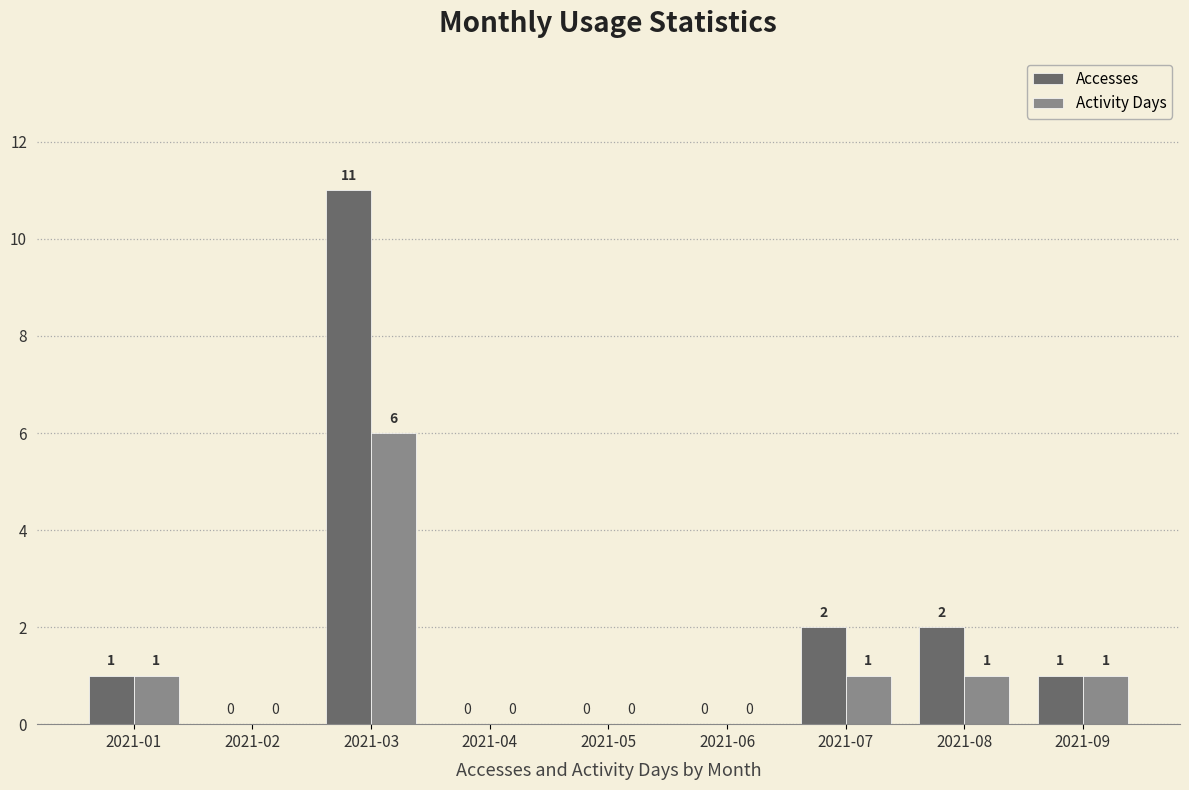

How many groups of bars are there?

9